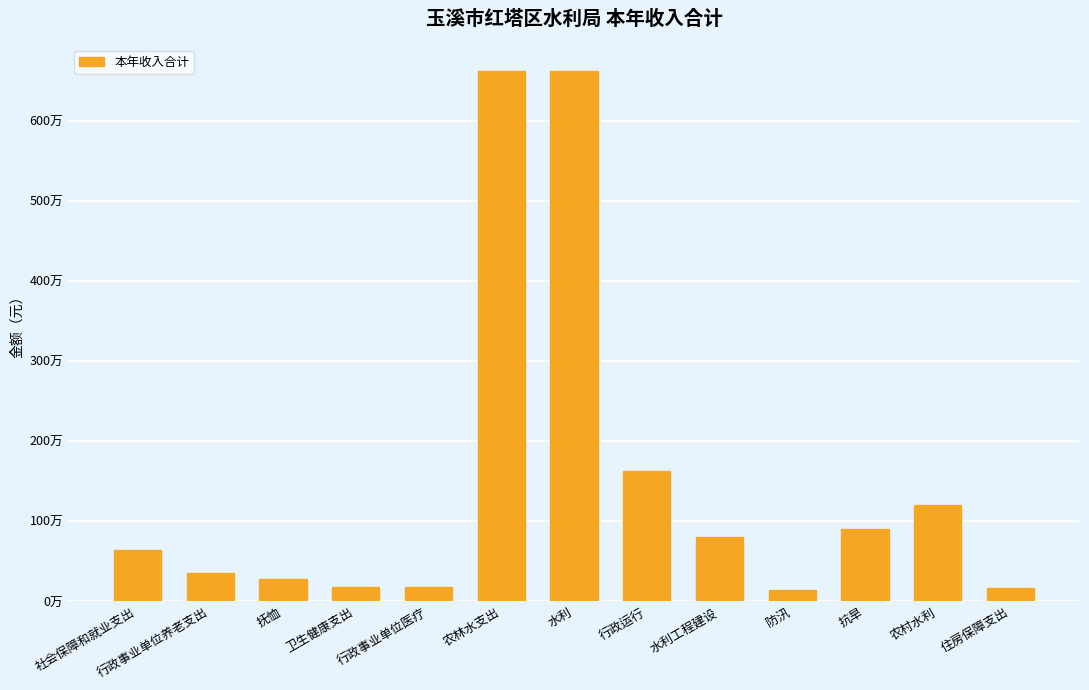

Where does the data first go above 639702?

社会保障和就业支出